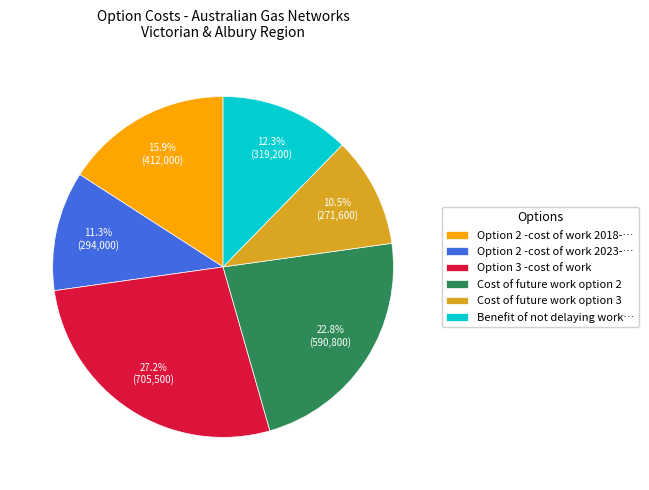

How many segments does this pie chart have?

6